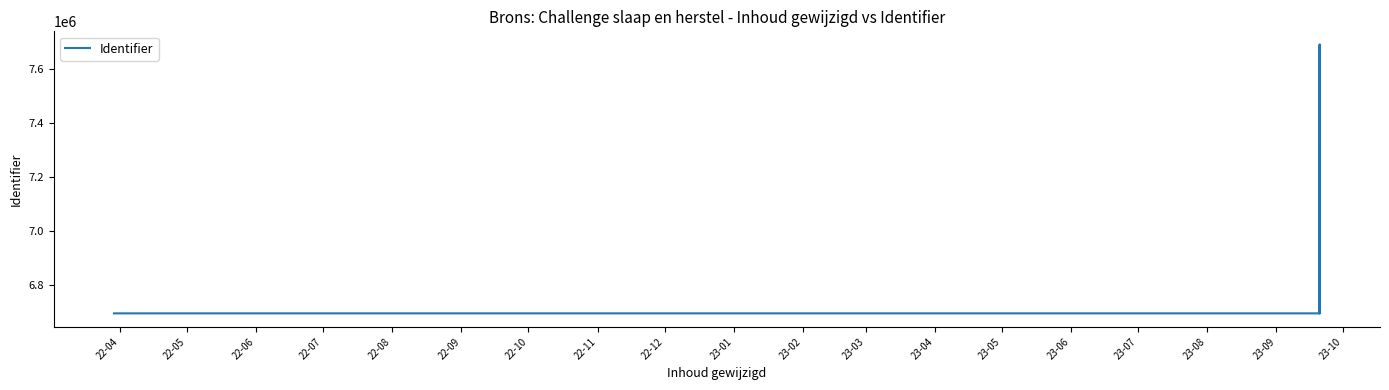

What is the sum of all values?

43158371